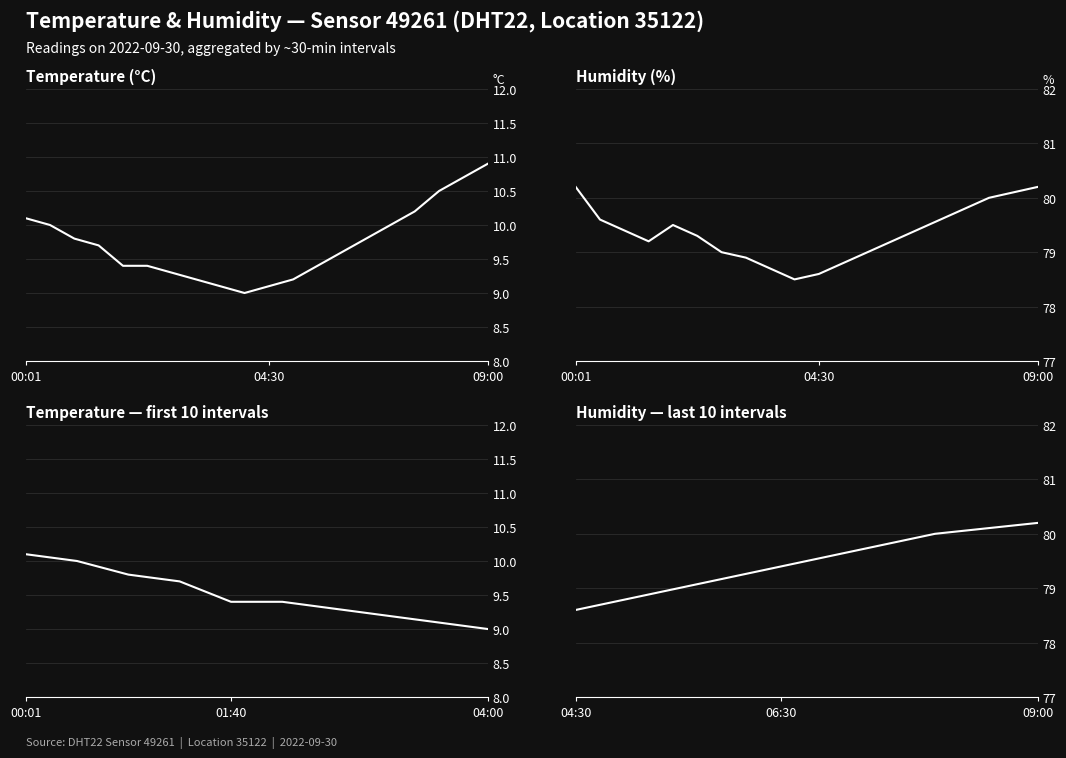

List the series in order of their peak value, lowest first.

temperature, humidity